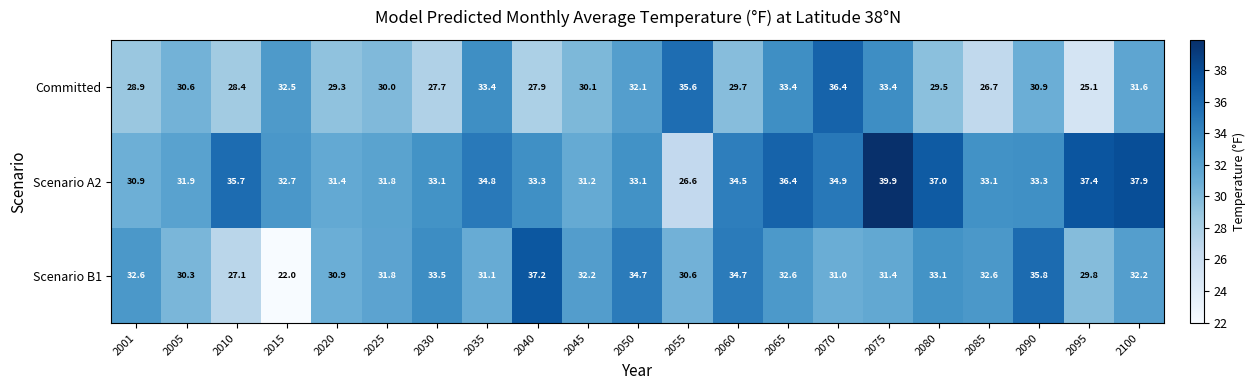

Rank the series by their maximum value, from highest to lowest.

Scenario A2, Scenario B1, Committed